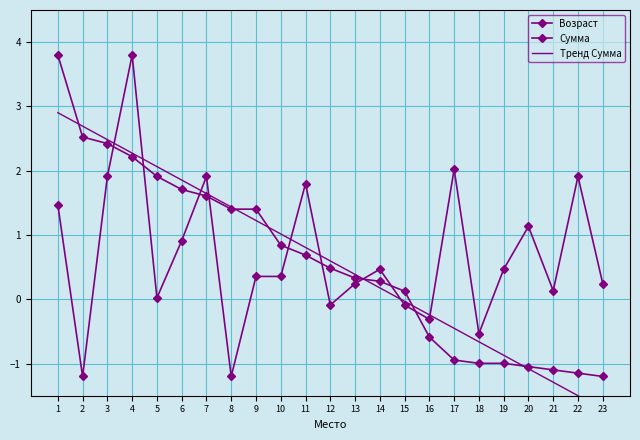

Where do Тренд Сумма and Возраст first cross each other?

3 and 4